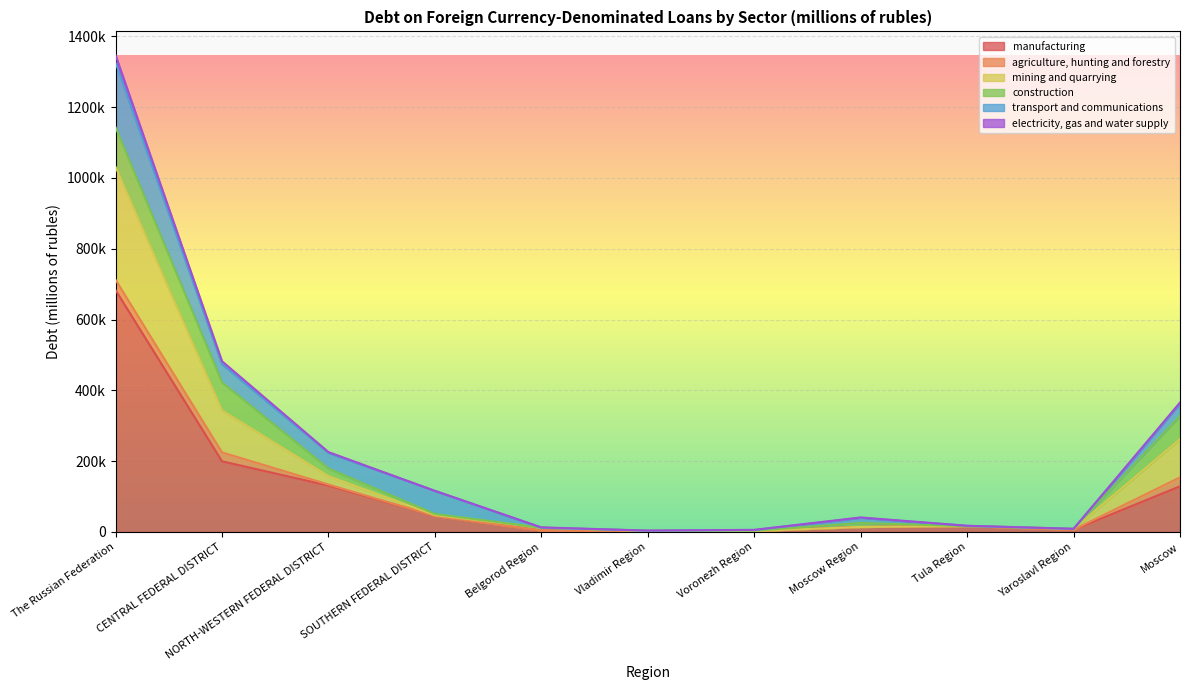

Where does the mining and quarrying series first go above 25268?

The Russian Federation